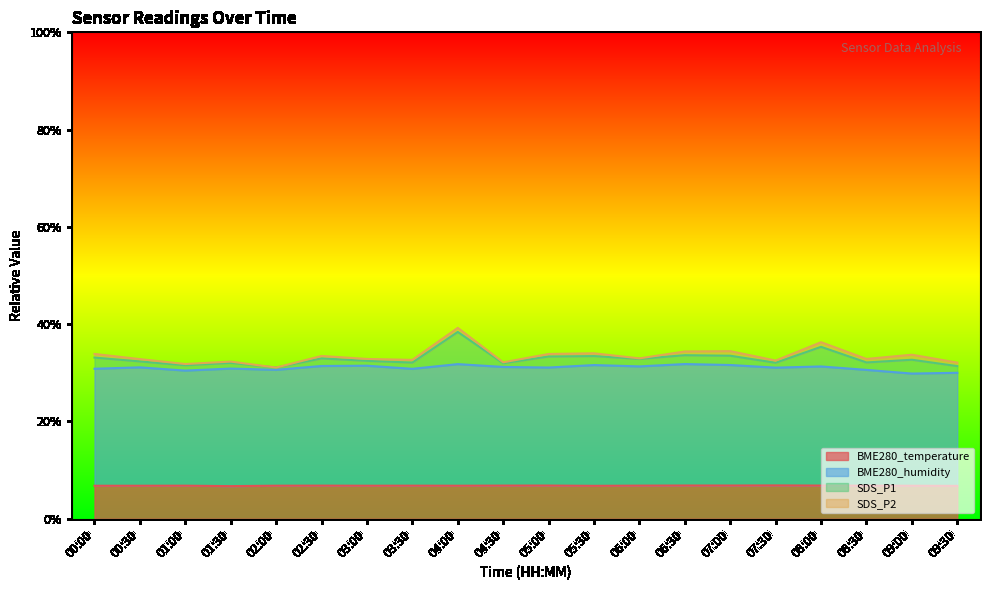

Between 07:00 and 03:30, which is larger?

07:00